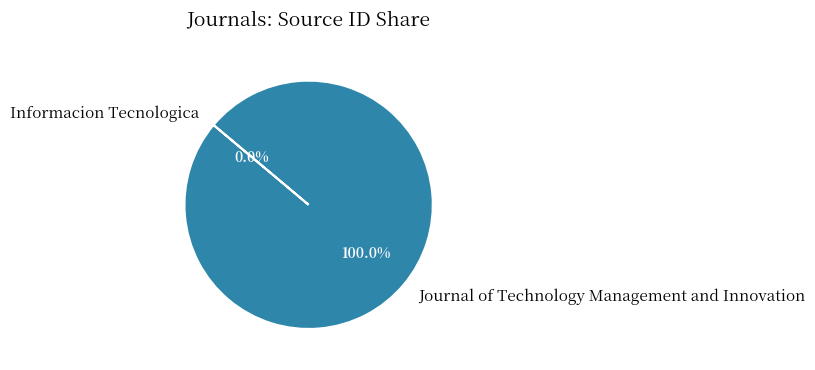

Which category has the biggest portion of the pie?

Journal of Technology Management and Innovation